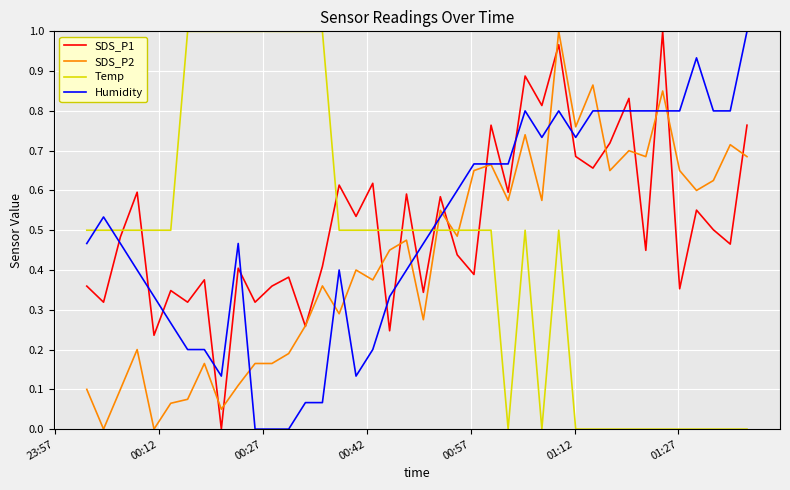

True or false: SDS_P2 and Temp intersect in this chart.

True